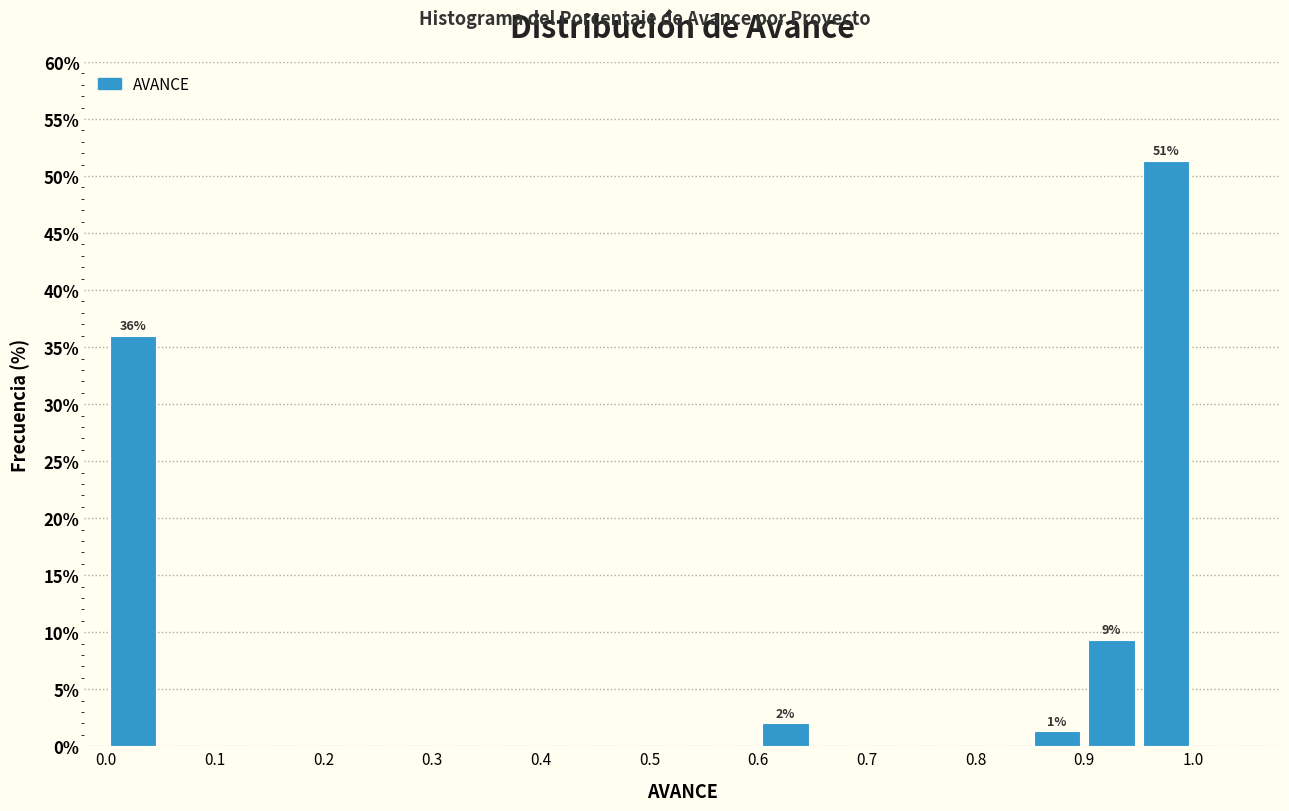

Over which range of the x-axis is the bar tallest?

0.95 to 1.00